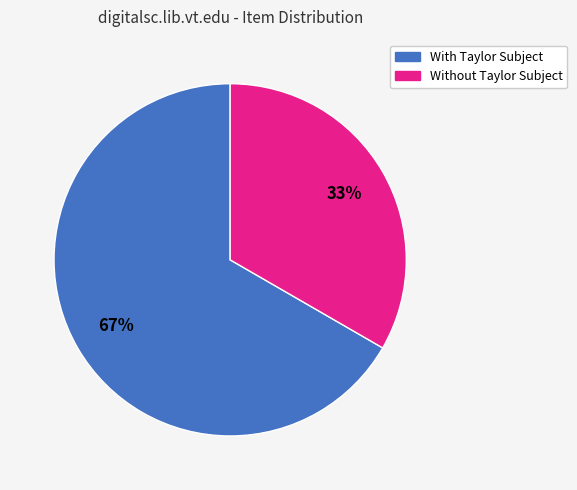

To the nearest percent, what is the average slice percentage?

50%